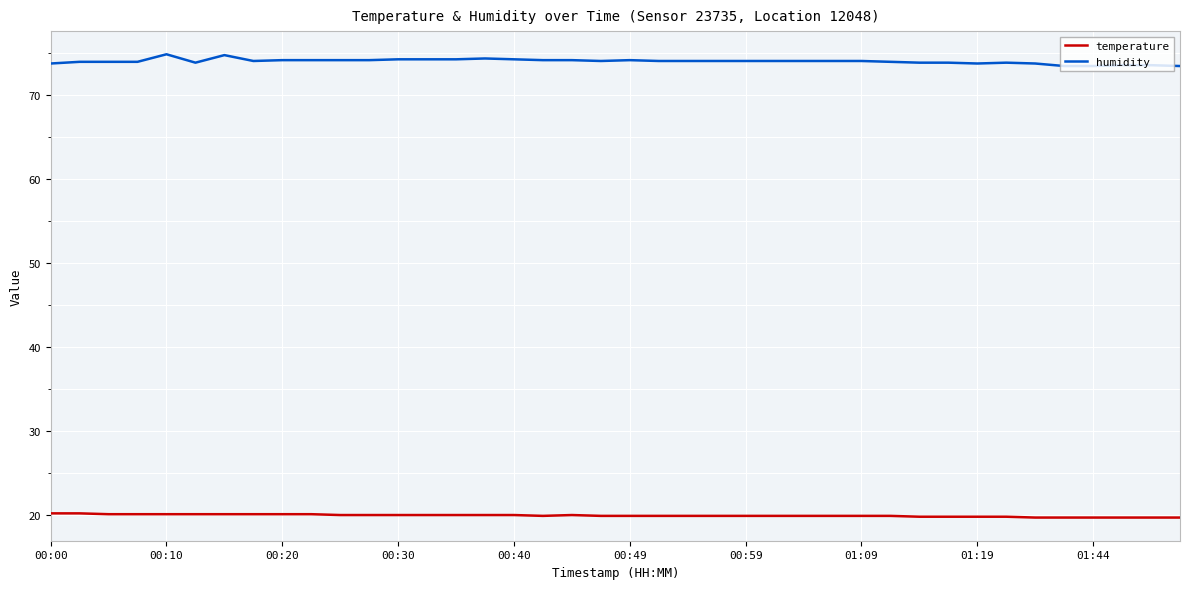

List the series in order of their peak value, highest first.

humidity, temperature